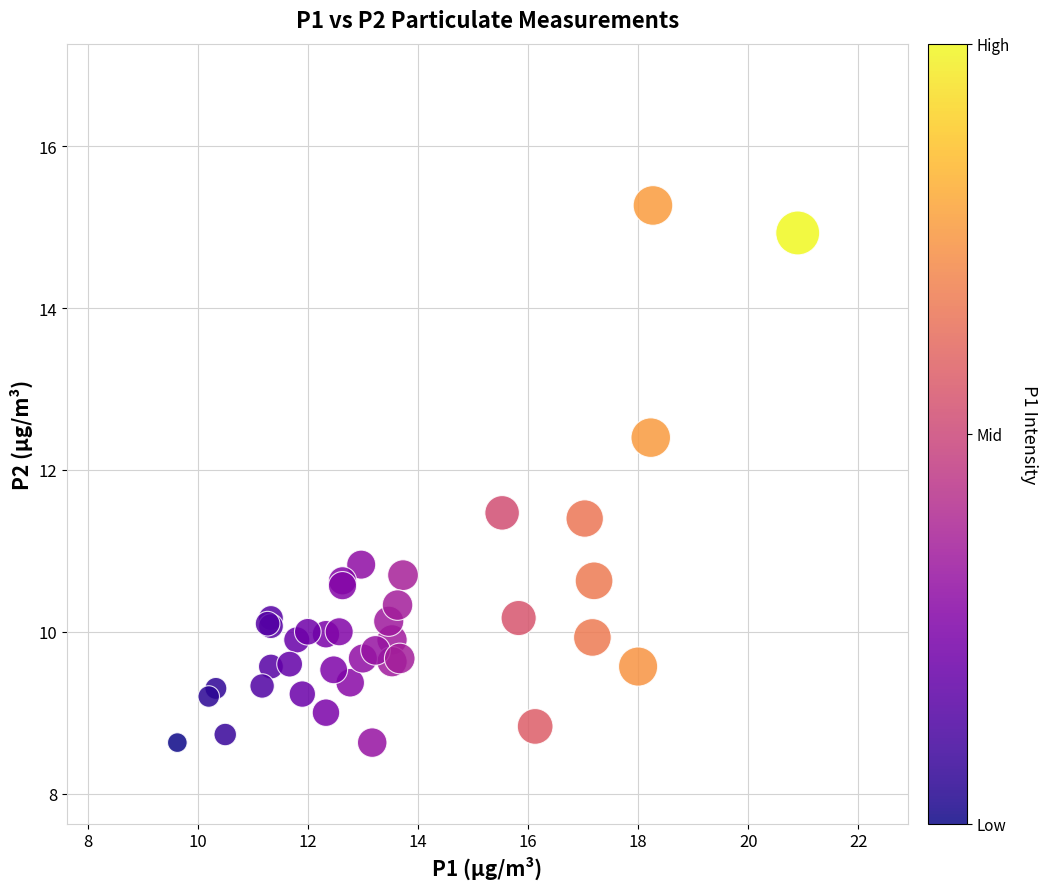

What Y value in the scatter plot is closest to 11?

10.8